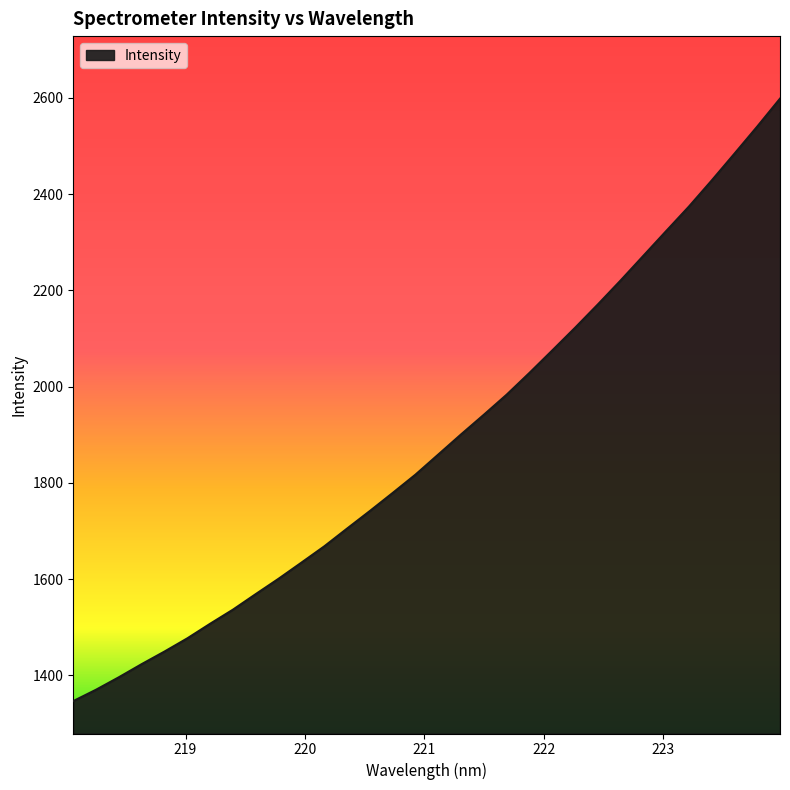

What is the difference between the maximum and minimum values?

1251.3